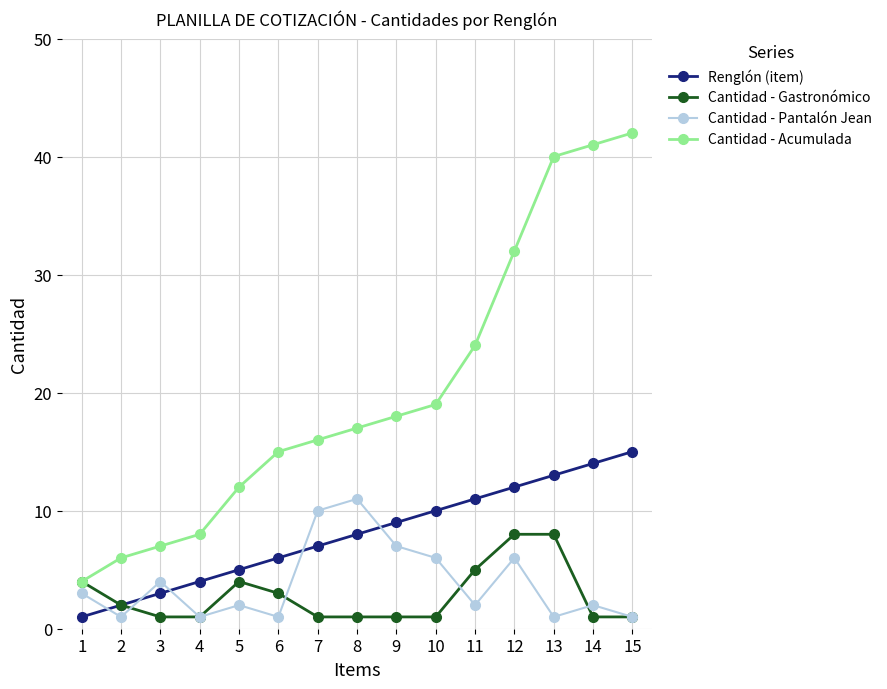

Does the chart have visible grid lines?

Yes